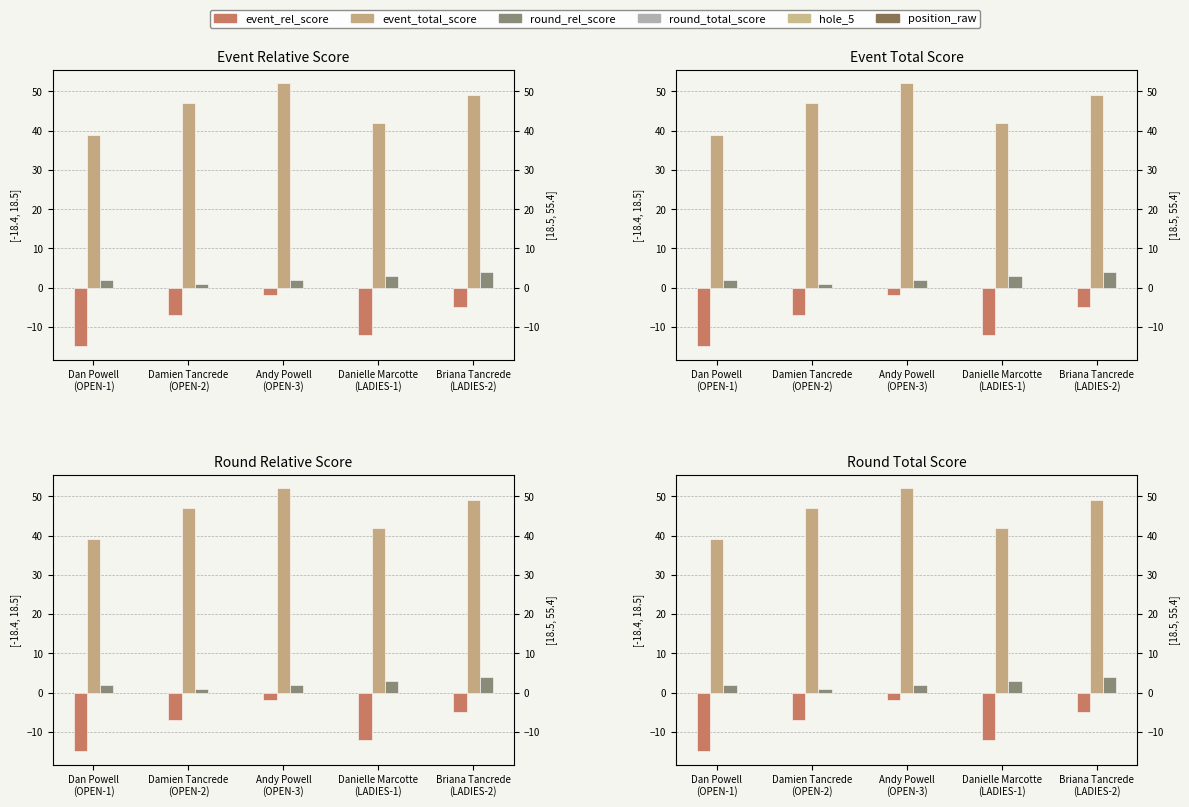

Where does the event_total_score series first go above 47?

Andy Powell
(OPEN-3)